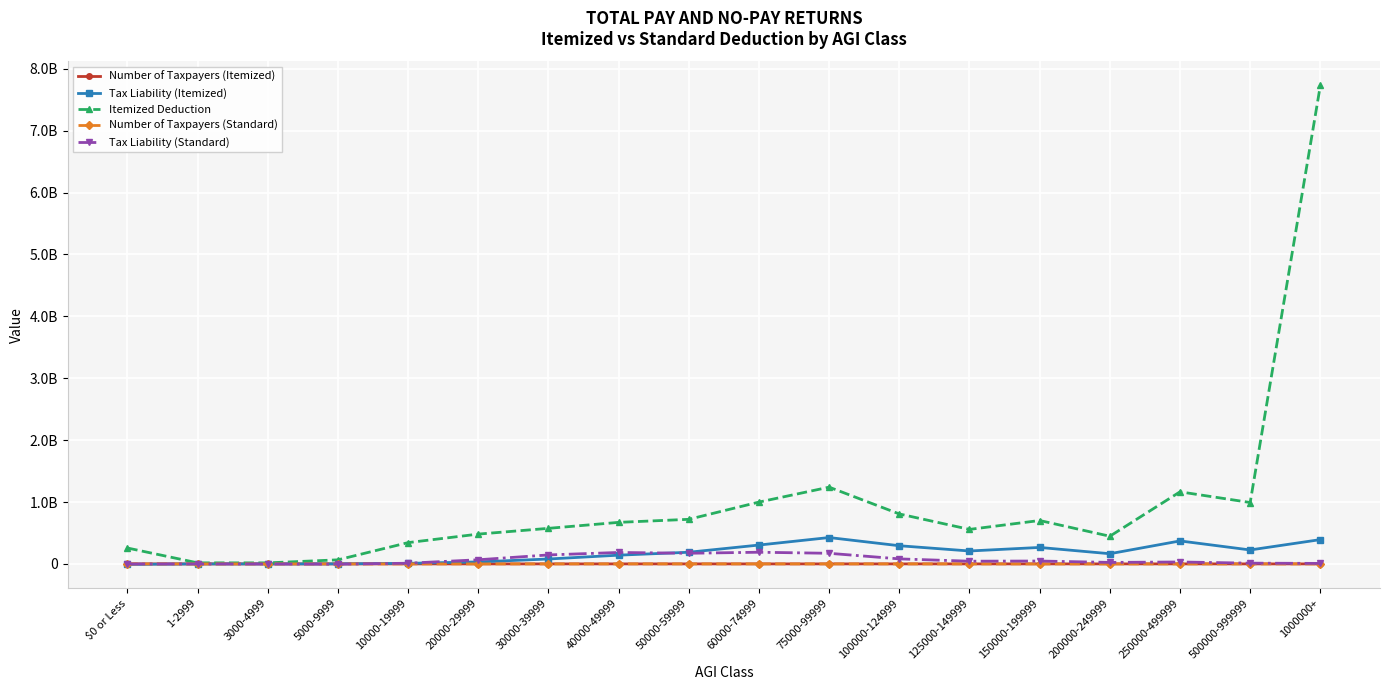

List the labels in order of Tax Liability (Itemized) value, largest first.

75000-99999, 1000000+, 250000-499999, 60000-74999, 100000-124999, 150000-199999, 500000-999999, 125000-149999, 50000-59999, 200000-249999, 40000-49999, 30000-39999, 20000-29999, 10000-19999, 5000-9999, 1-2999, 3000-4999, $0 or Less